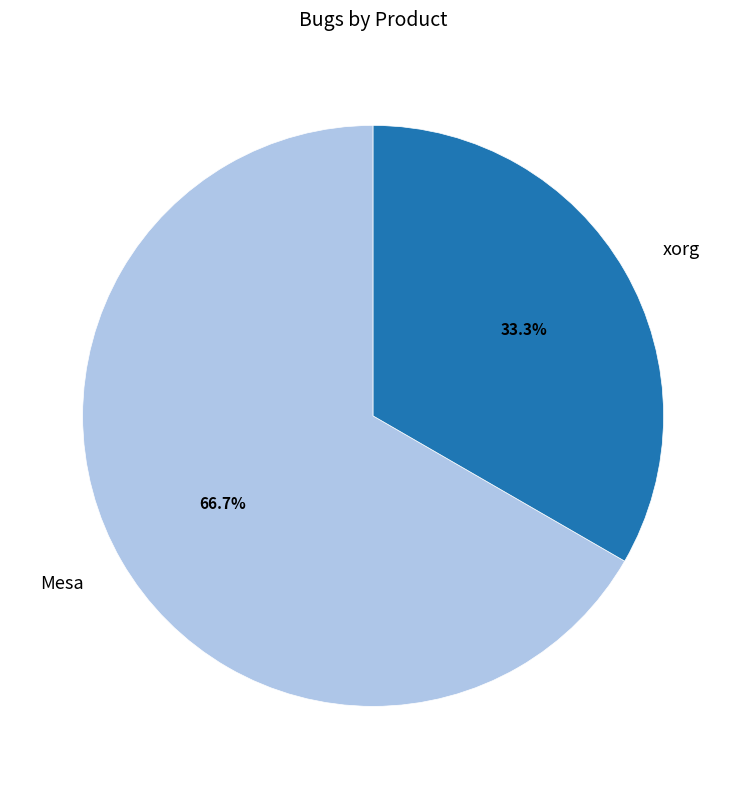

To the nearest percent, what is the average slice percentage?

50%